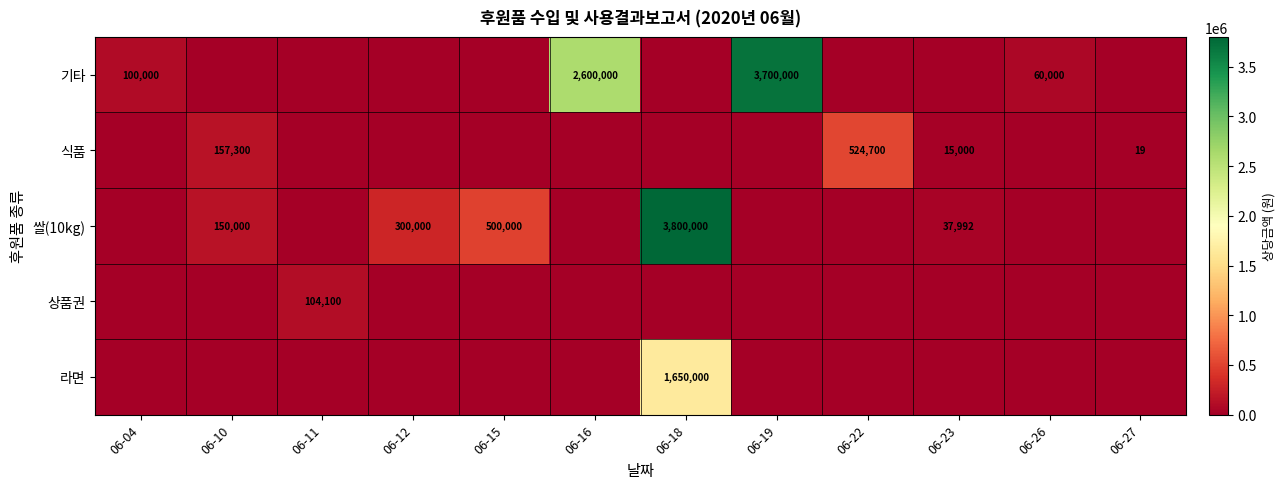

At which category is the sum across all series the highest?

06-18